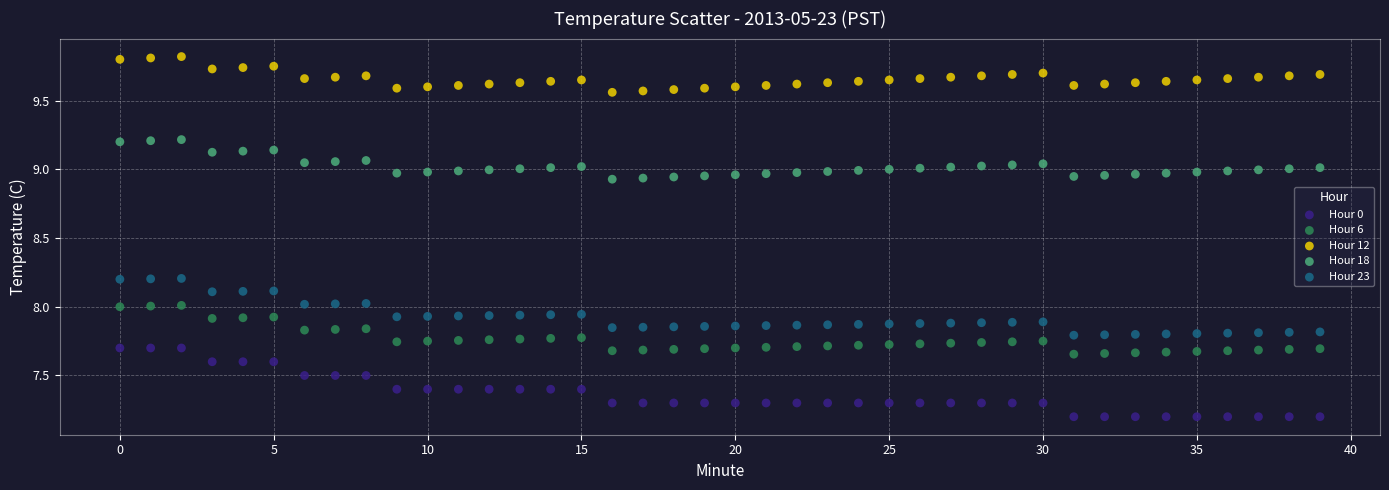

Which series has the largest Y range (max minus min)?

Hour 0